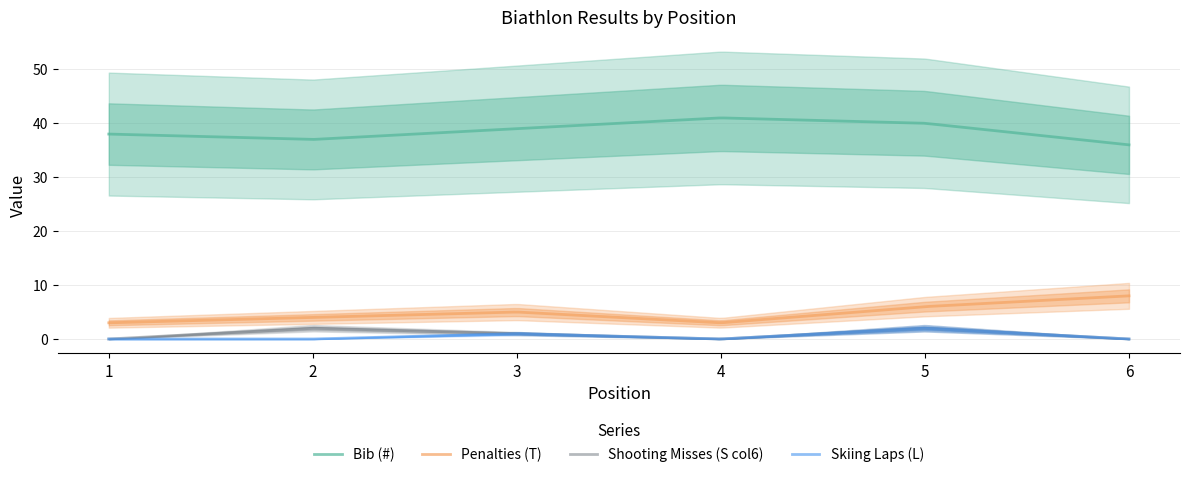

Is the value of Shooting Misses (S col6) at 3 greater than the value of Bib (#) at 6?

No